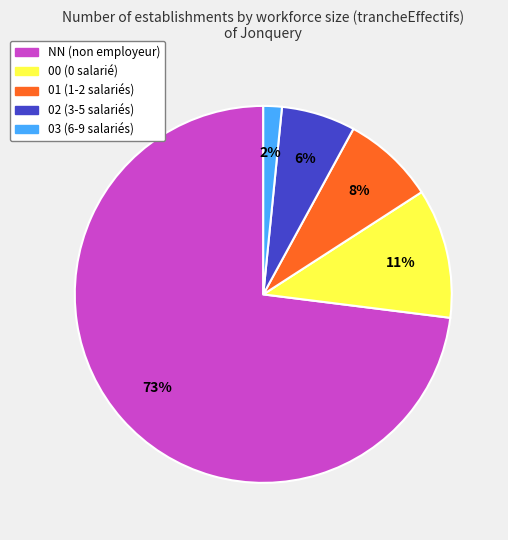

To the nearest percent, what is the difference between the largest and smallest slice percentages?

71%